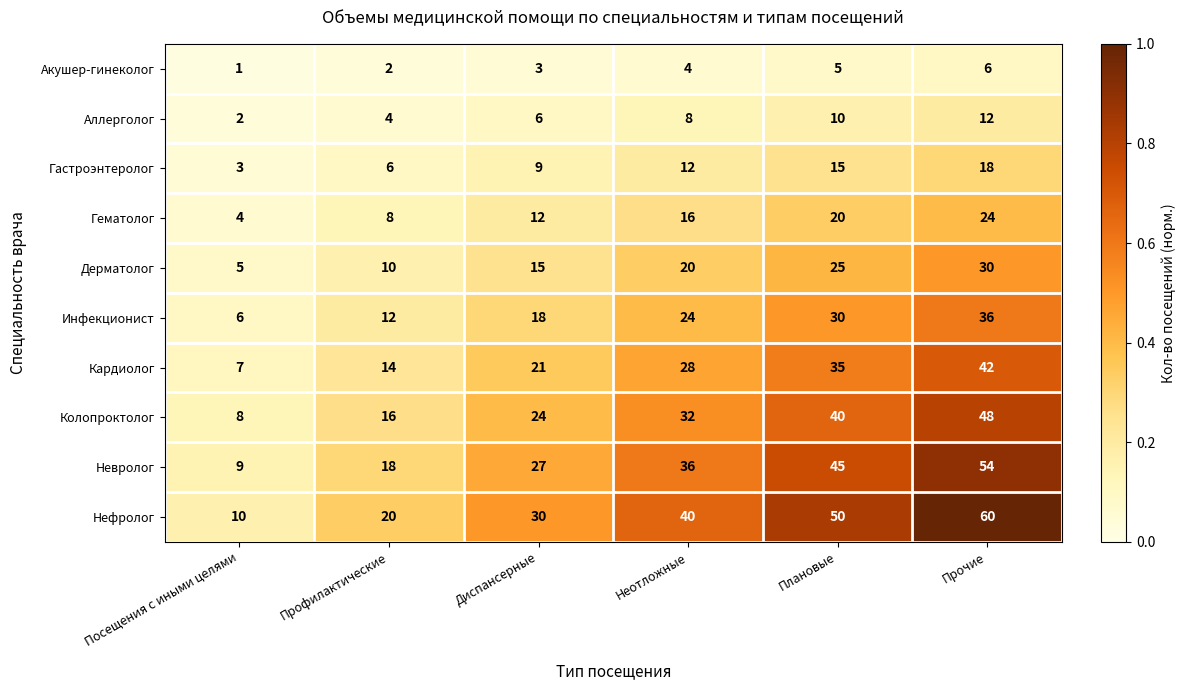

What is the total value across all series at Диспансерные?

165